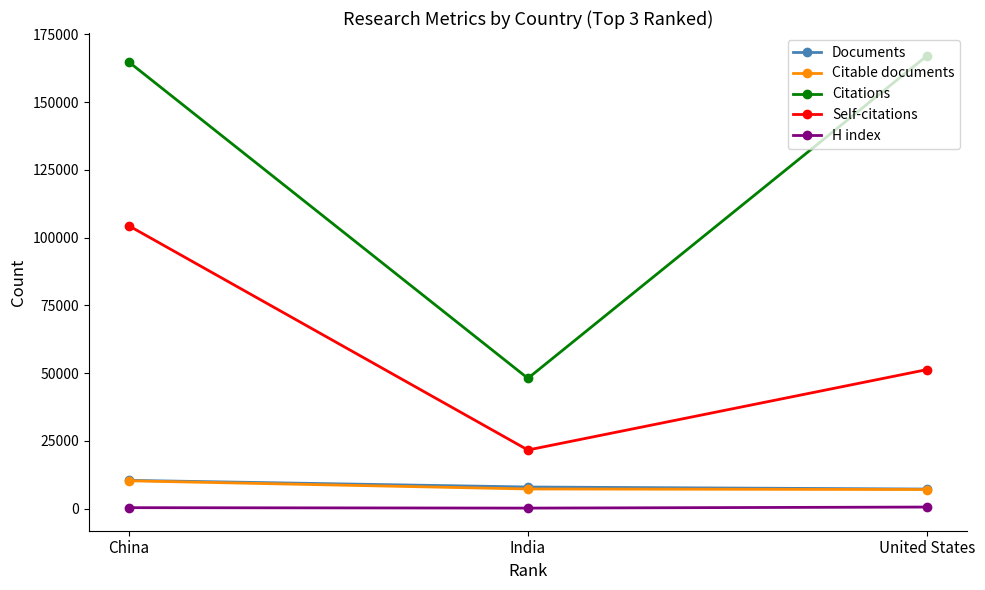

Is the value of Self-citations at United States greater than the value of Citable documents at China?

Yes